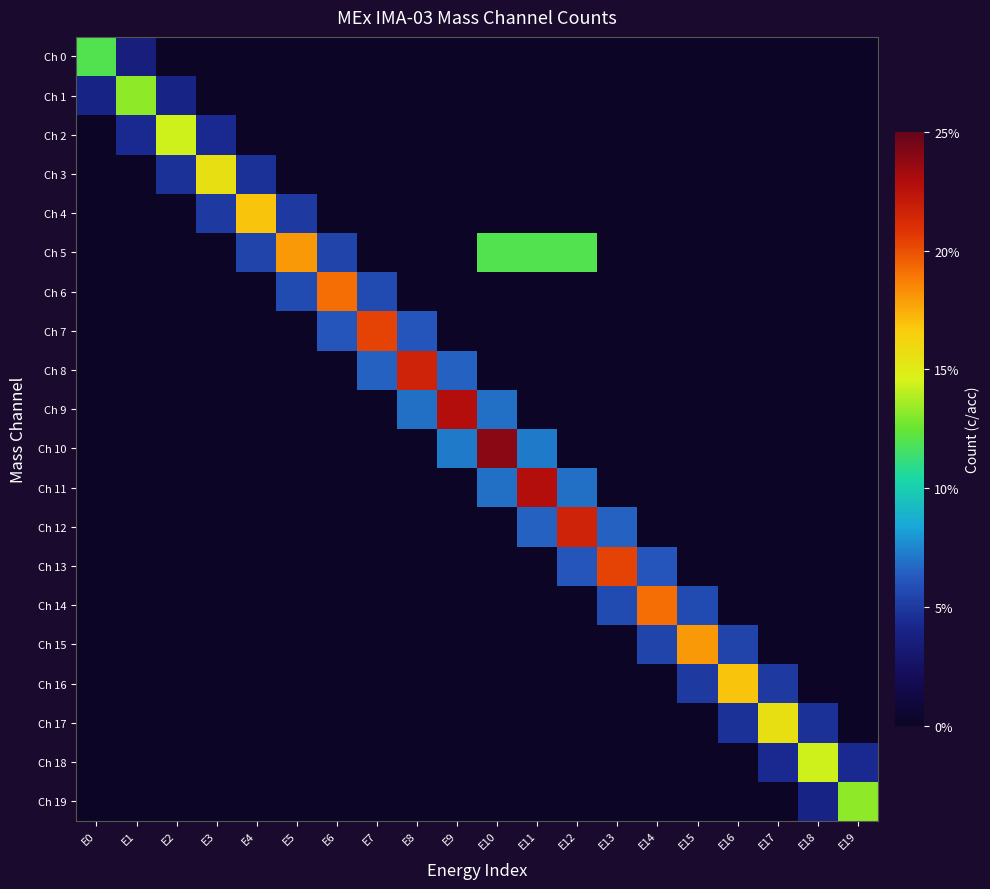

What is the spread (max minus min) of values at E7?

20.4